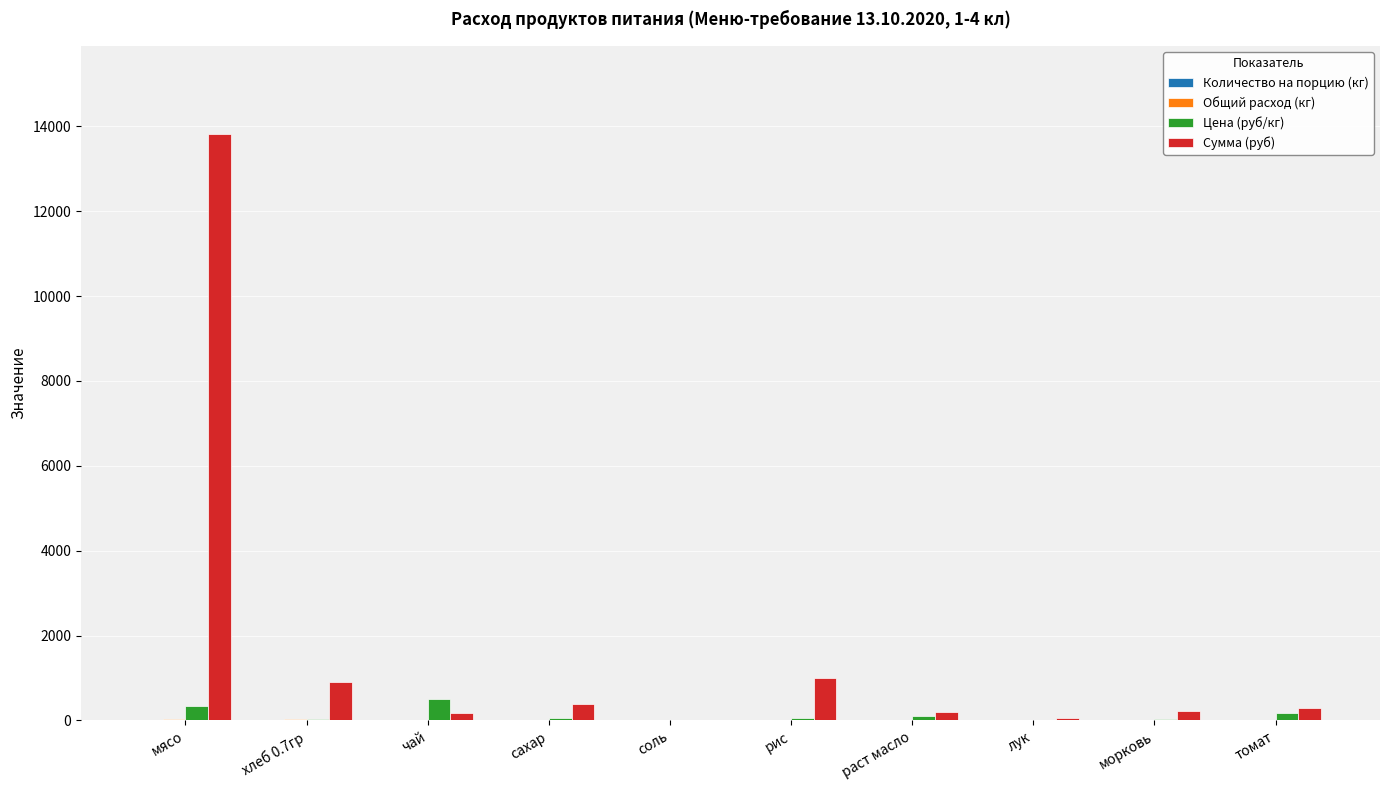

At which category is the sum across all series the highest?

мясо